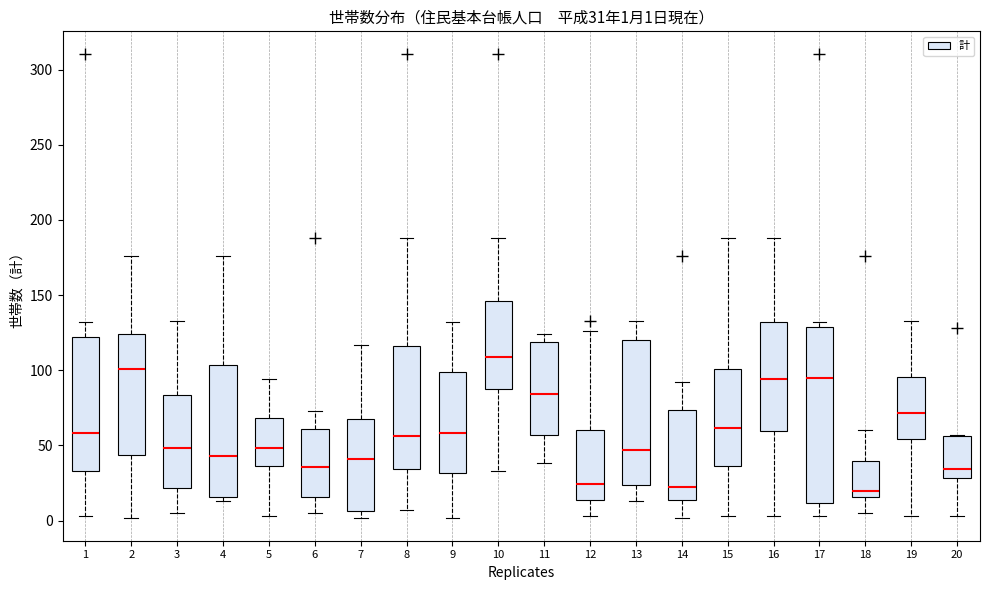

Comparing the boxes themselves (not the whiskers), which one is the tallest?

17